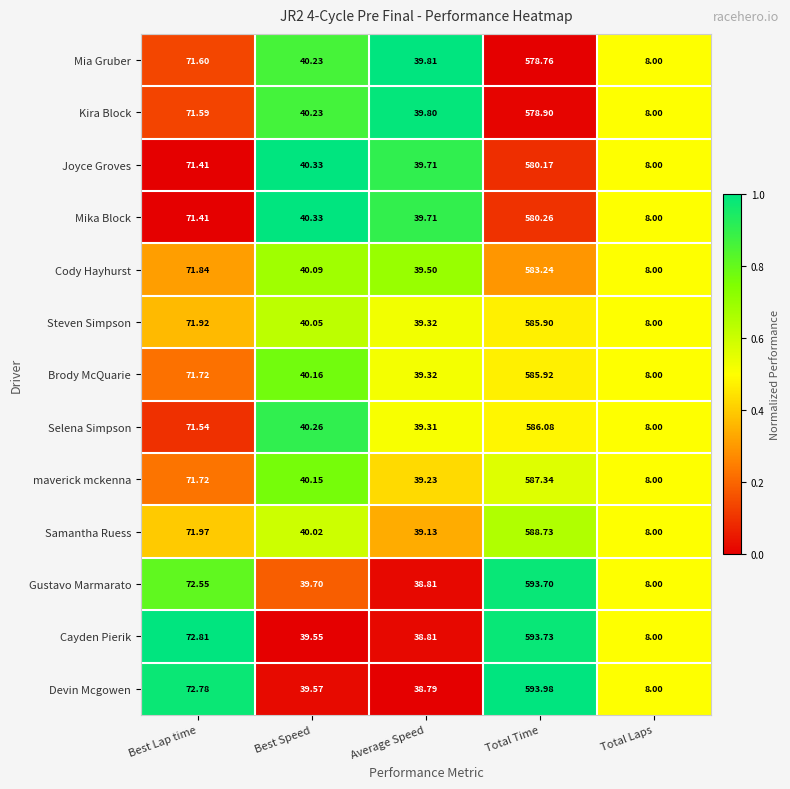

At which label is Gustavo Marmarato closest to 300?

Best Lap time